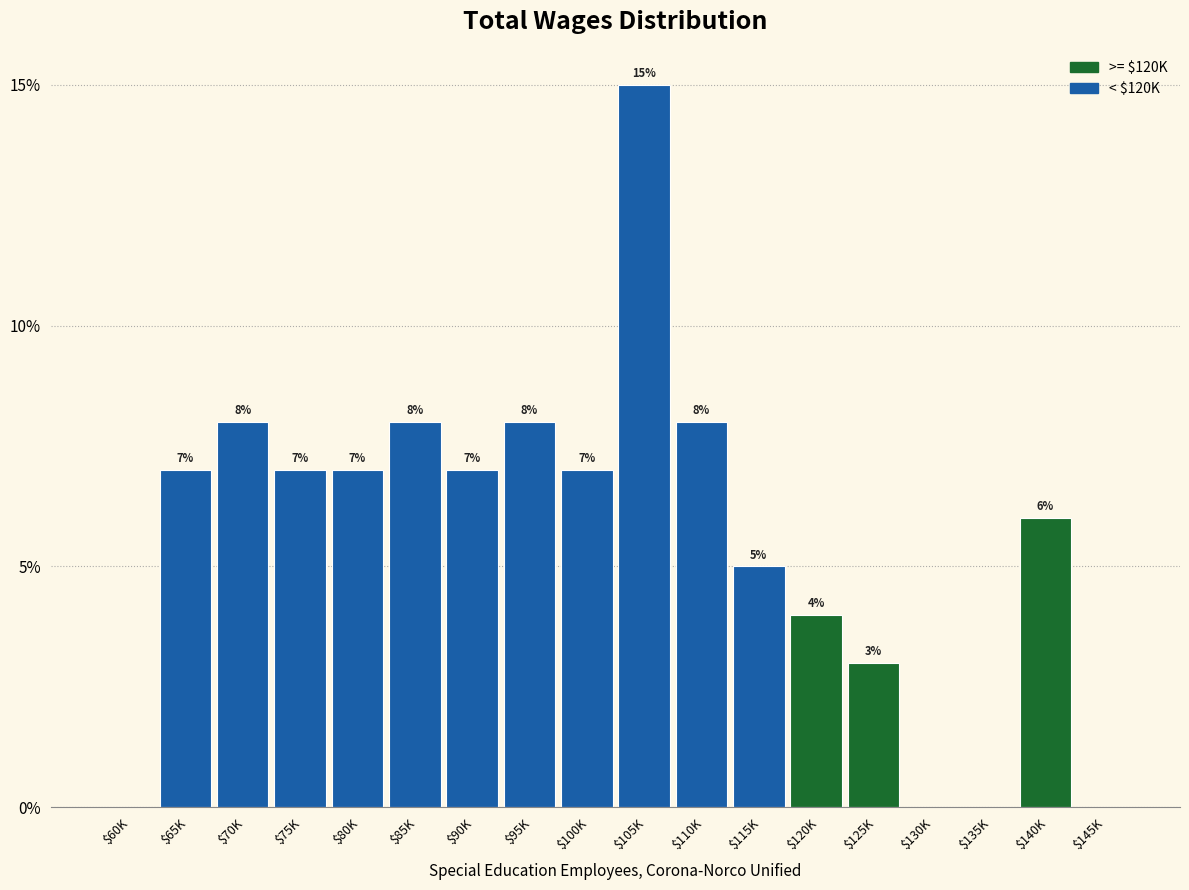

True or false: the data shows 6.0 at $140K.

True